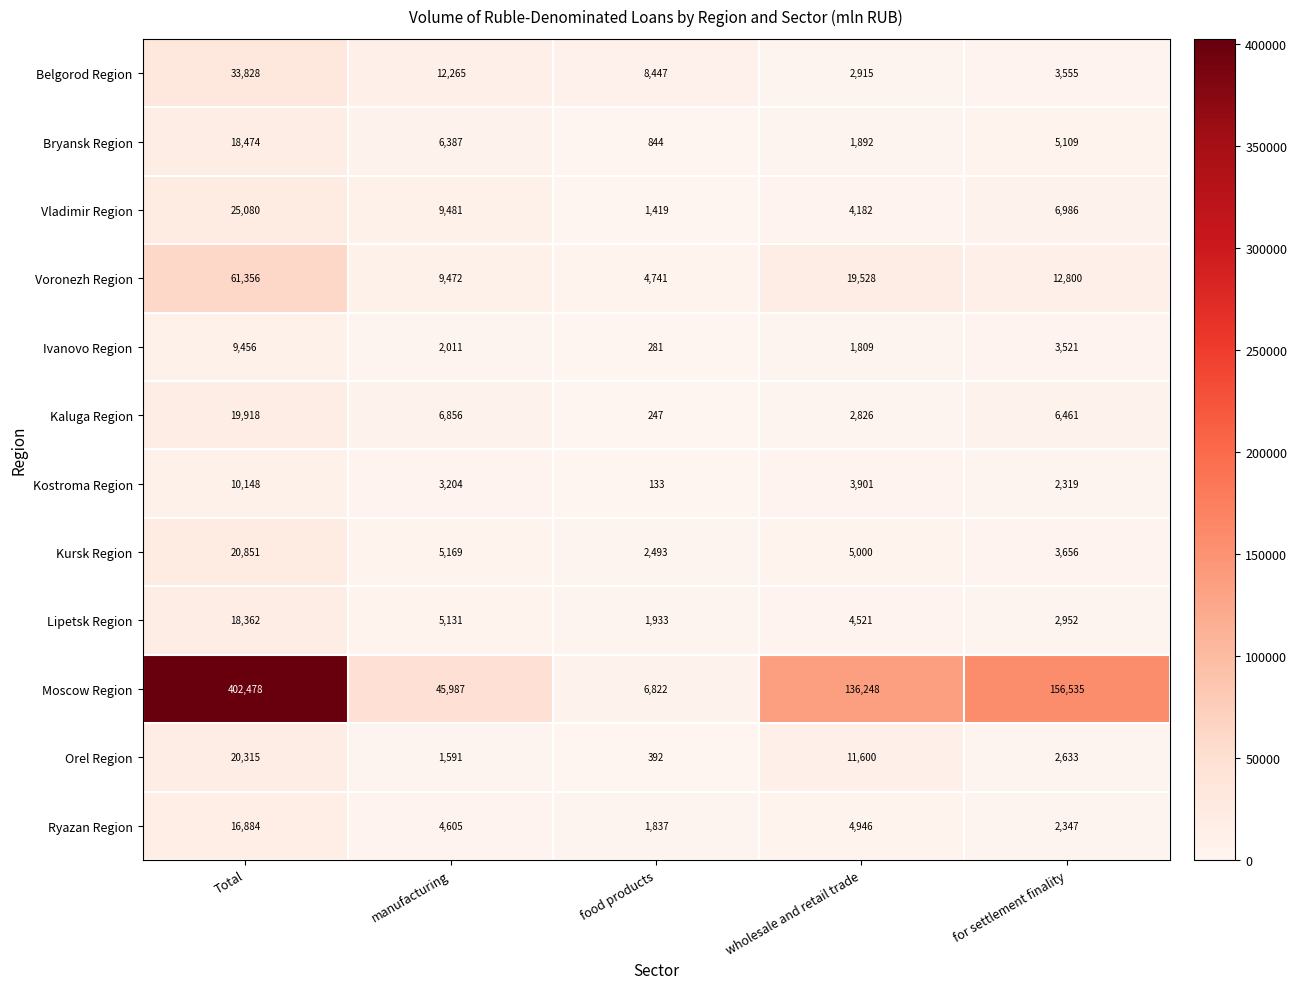

Which series has the widest spread of values?

Moscow Region